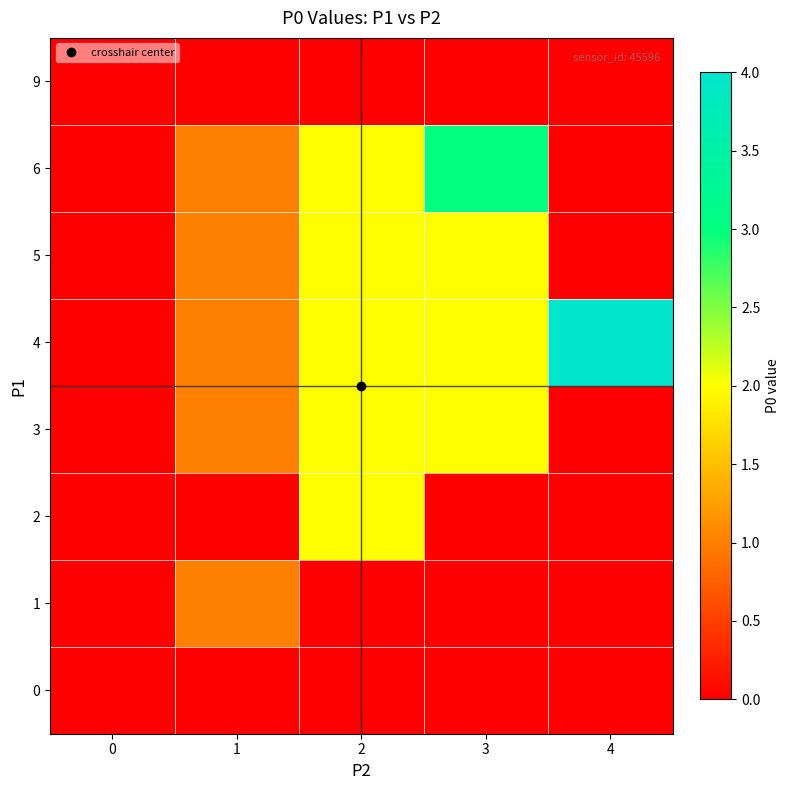

Which series has the largest total across all categories?

row_4